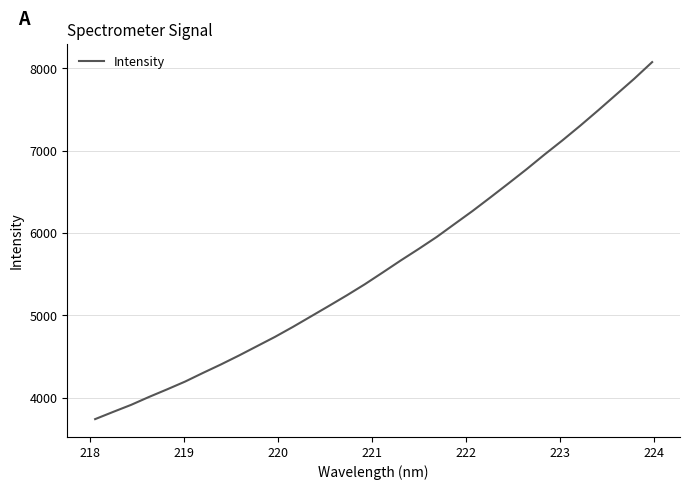

Does the chart display data point markers on the line(s)?

No